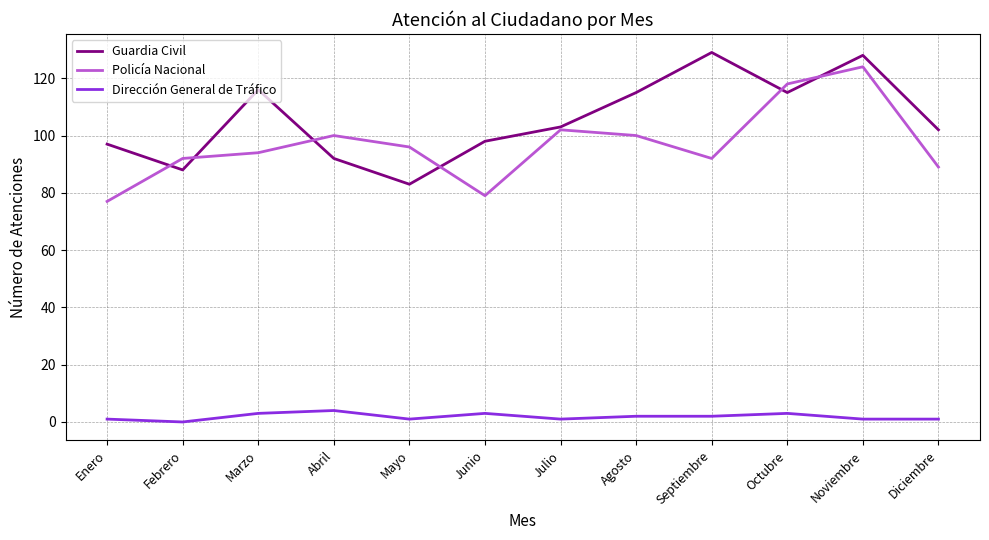

Which category has the lowest value in the Guardia Civil series?

Mayo